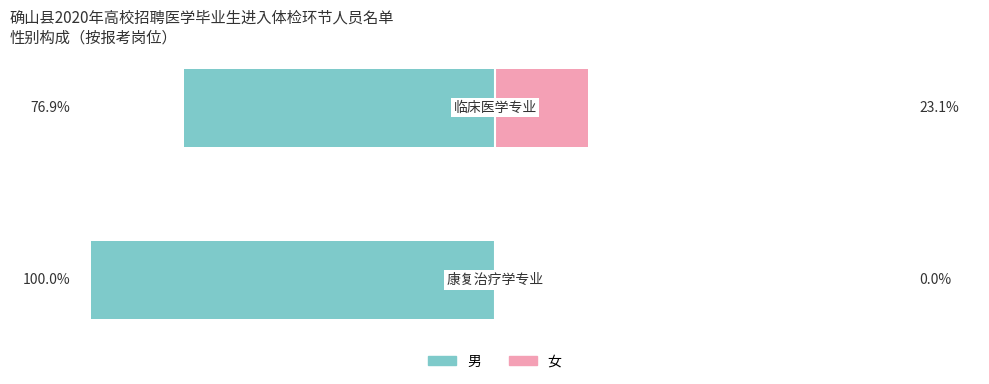

Which has a higher value, 1 or 0?

1